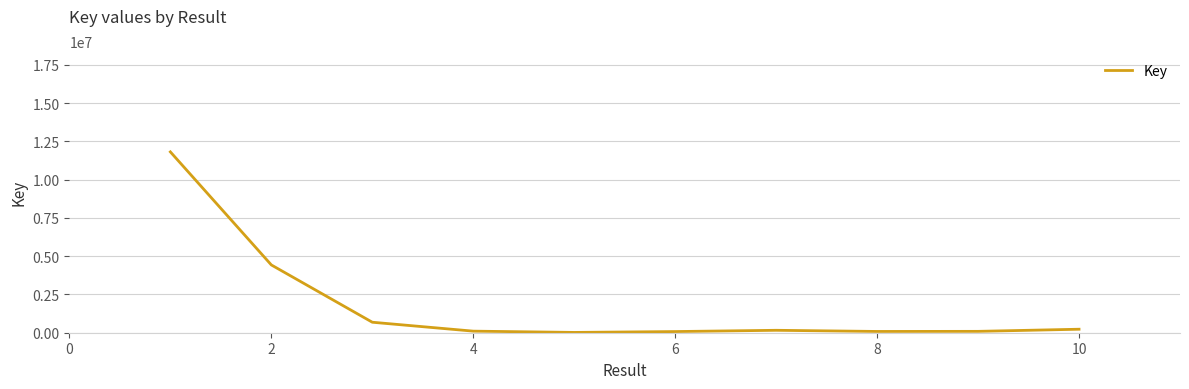

What is the difference between the maximum and minimum values?

11791697.5